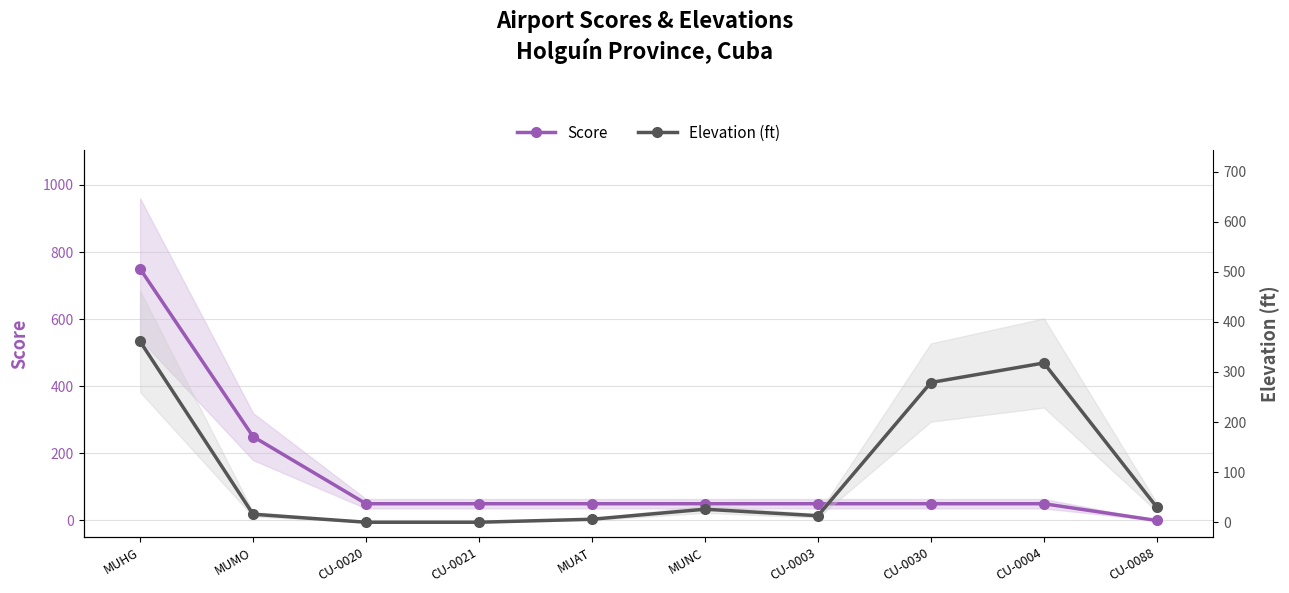

Reading left to right, extract all data points from this chart.

Score: 750	250	50	50	50	50	50	50	50	0
Elevation (ft): 361	16	0	0	6	26	13	279	318	30